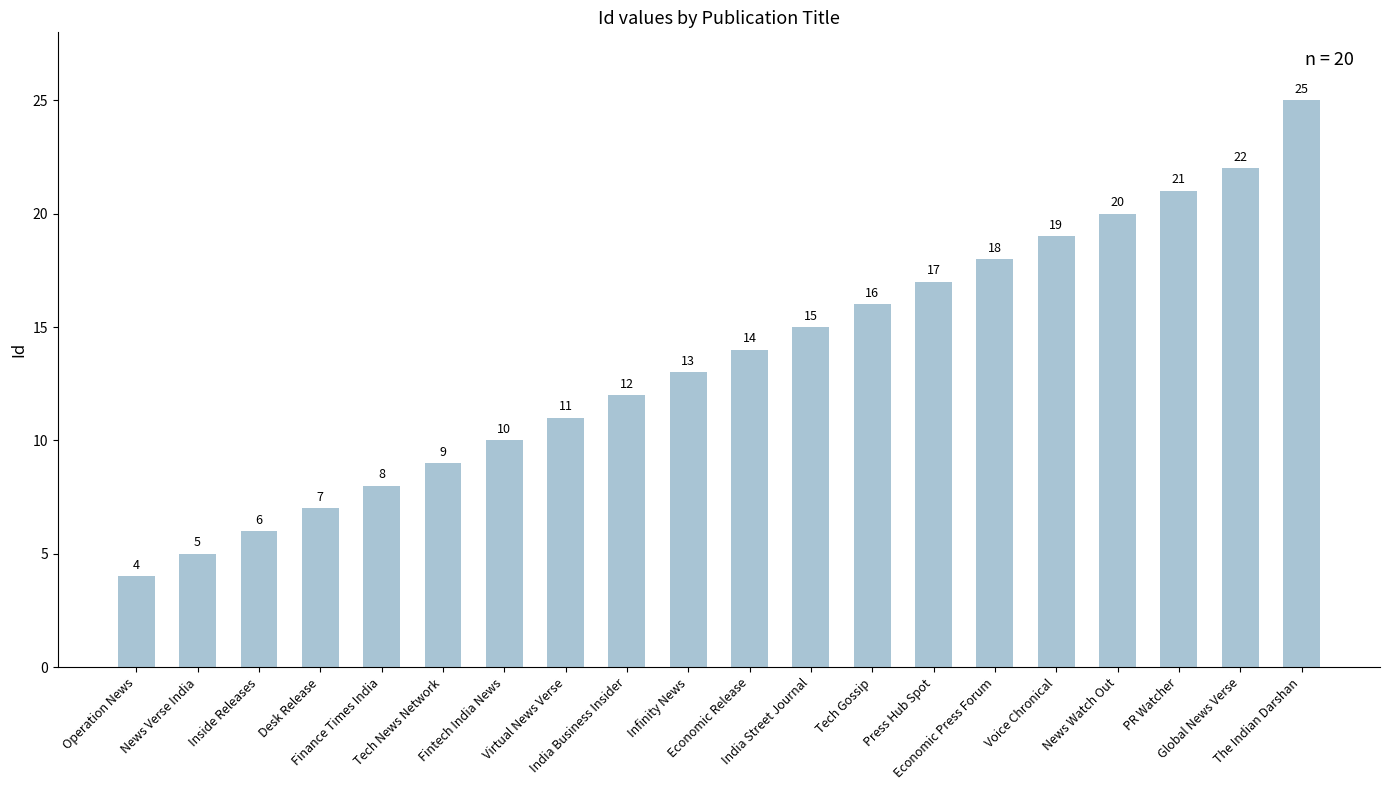

What is the change in value from Virtual News Verse to India Business Insider?

+1